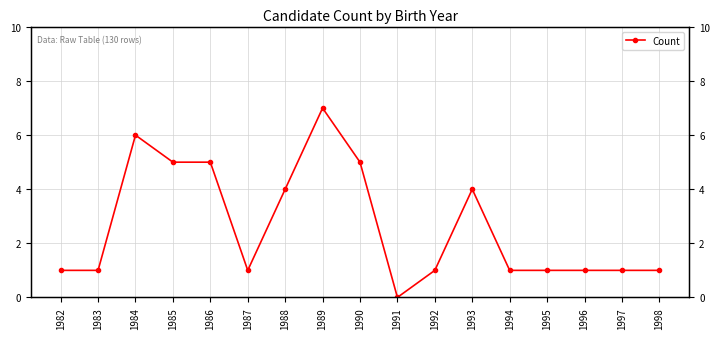

Which label corresponds to the smallest value in the chart?

1991